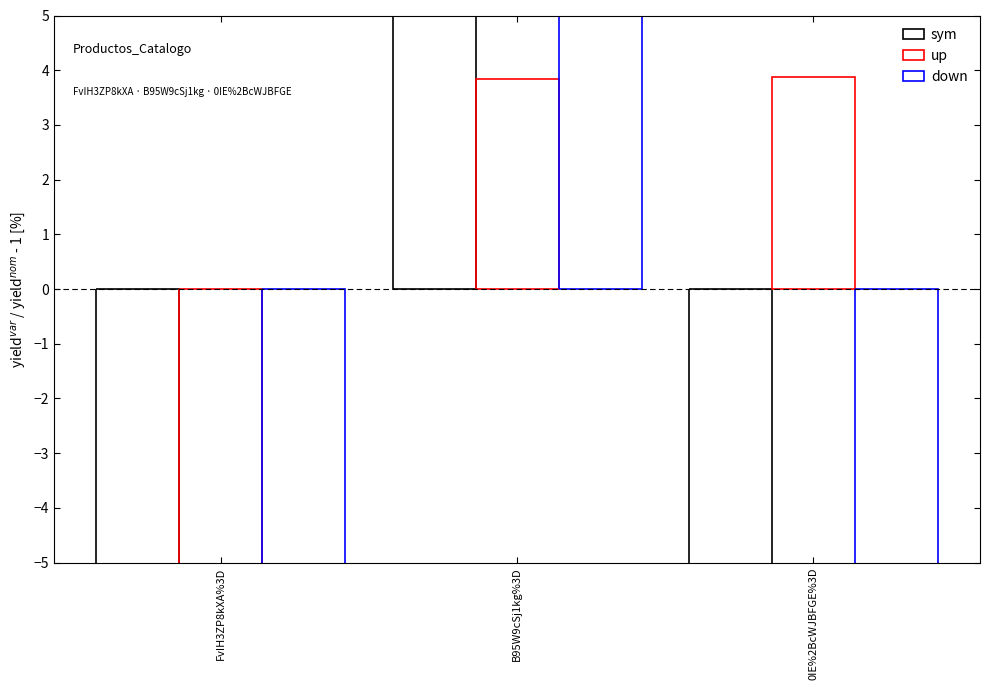

What is the smallest value displayed?

-57.1